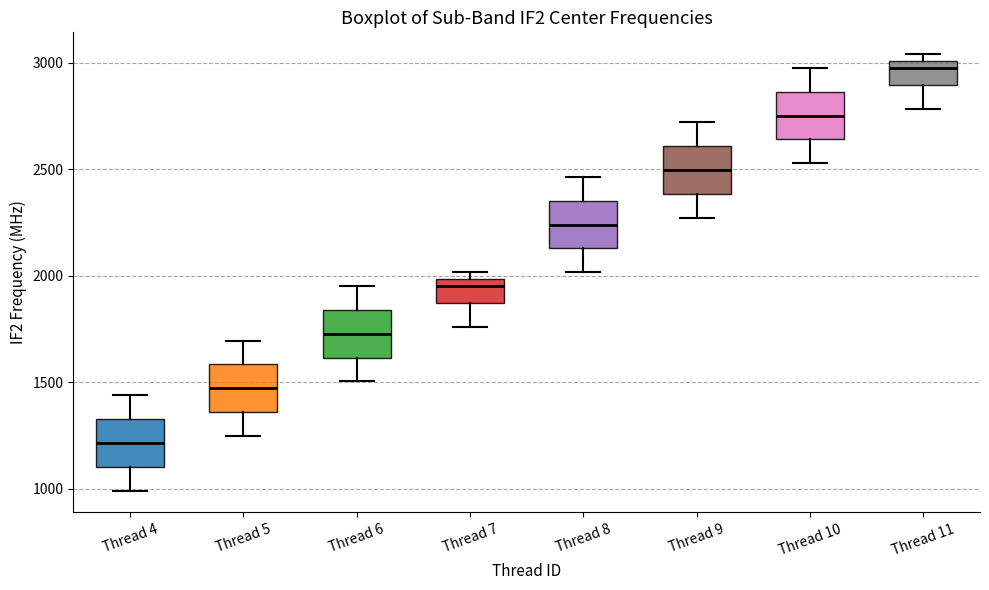

Where does the upper whisker of the box for Thread 6 end on the y-axis? The values are not printed on the chart, so give them approximately, as read against the axis.

1950